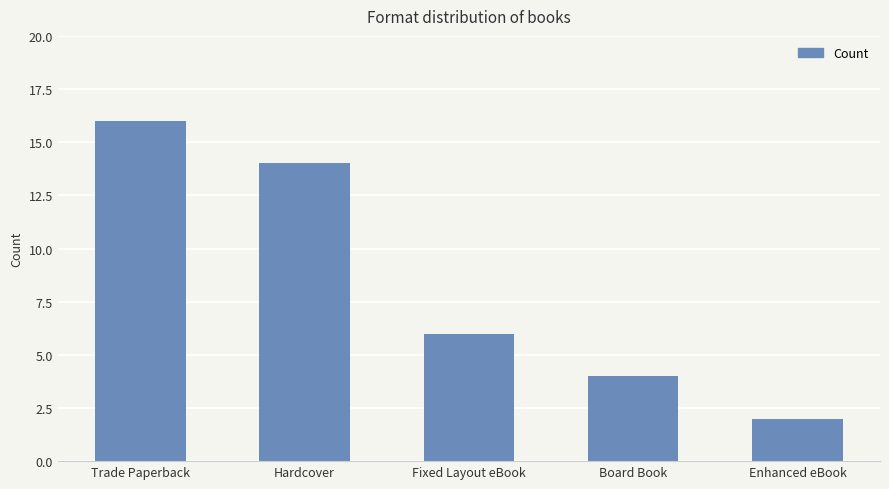

How many values are below 6?

2